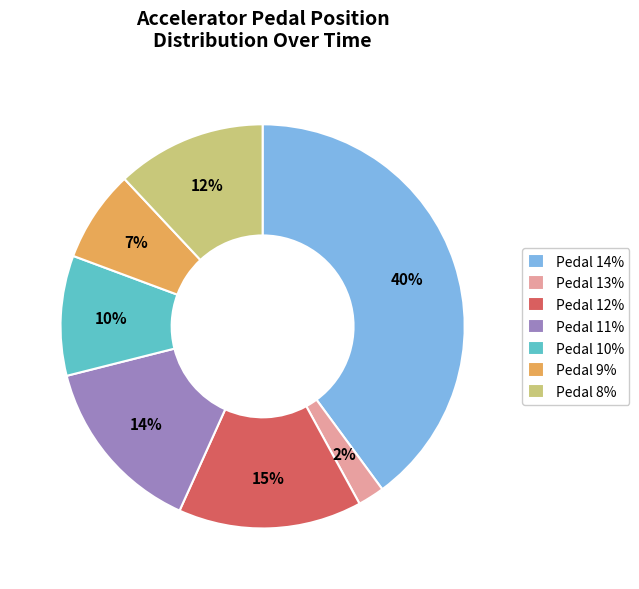

The Pedal 10% slice represents 1% of the pie. True or false?

False